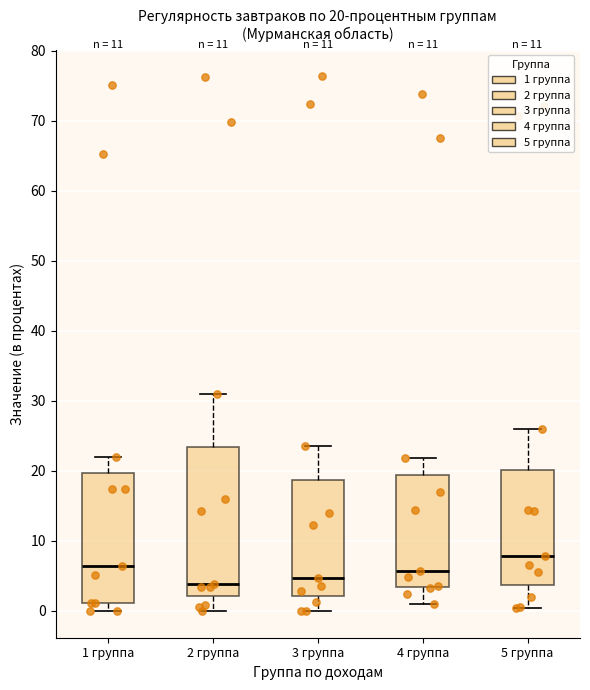

Which box is the tallest, from its lower edge to its upper edge?

2 группа